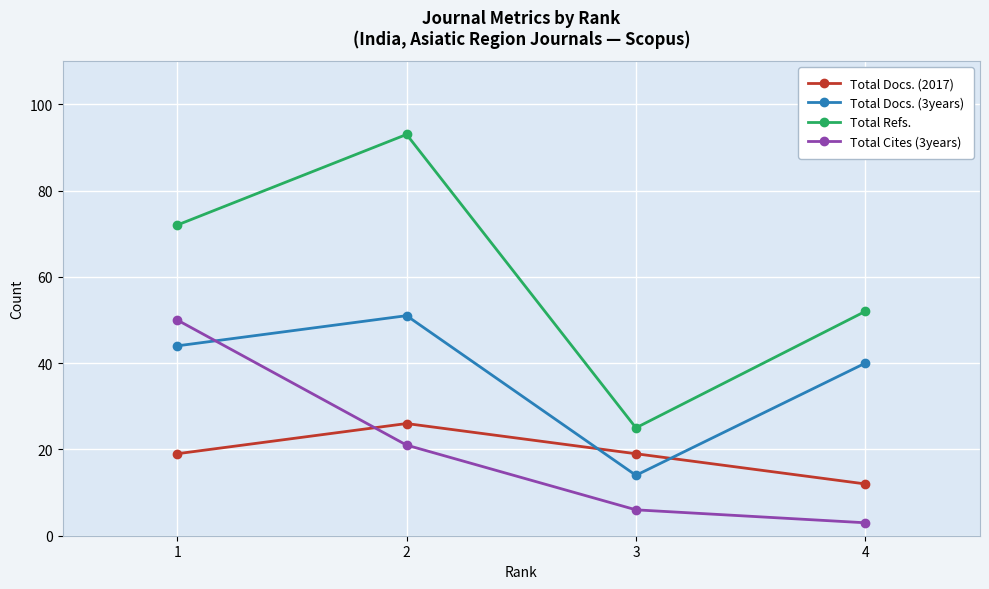

Where is Total Refs. nearest to the value 59?

4